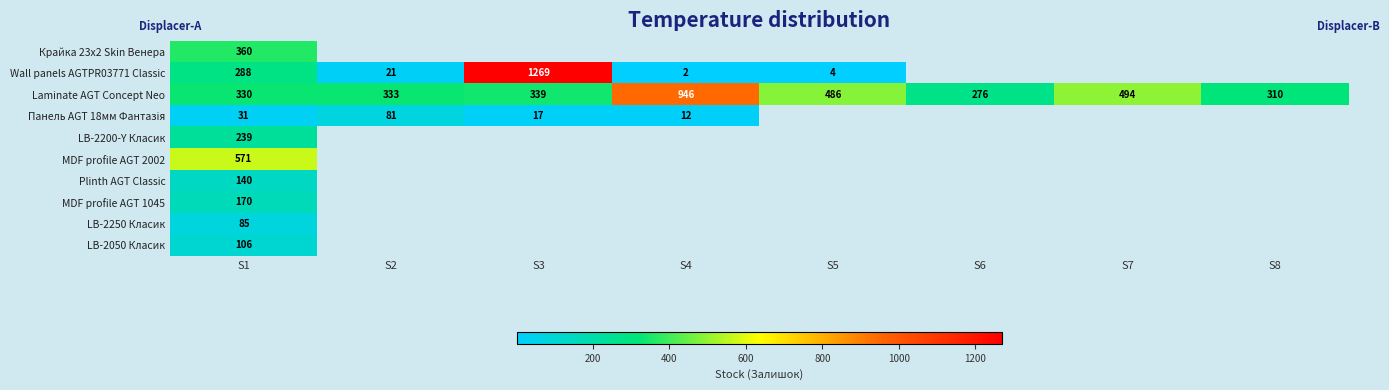

What is the difference between the Laminate AGT Concept Neo values at S3 and S4?

607